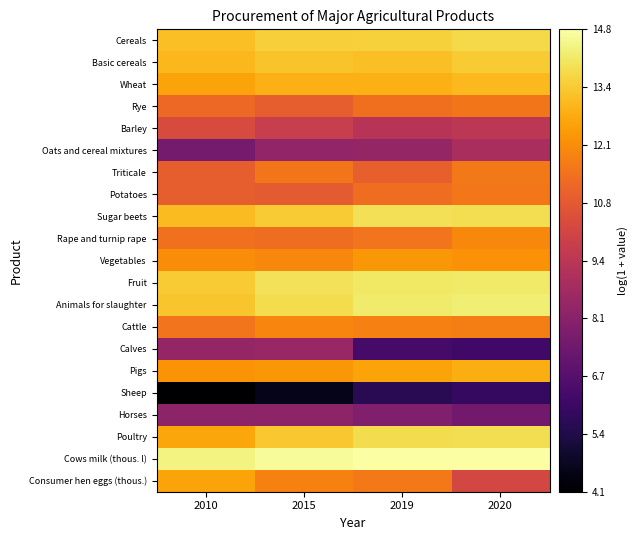

At which category does the chart reach its minimum across all series?

2010